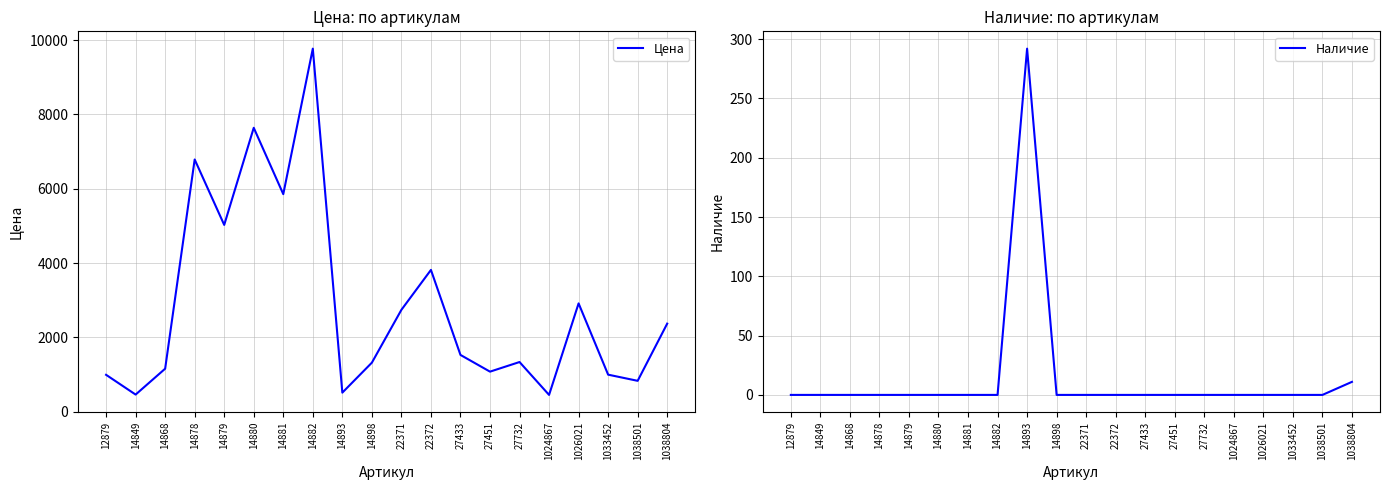

Reading left to right, transcribe all the data shown in this chart.

Цена: 991	459	1155	6786	5025	7639	5853	9769	511	1318	2740	3814	1526	1076	1335	450	2913	995	829	2368
Наличие: 0	0	0	0	0	0	0	0	292	0	0	0	0	0	0	0	0	0	0	11